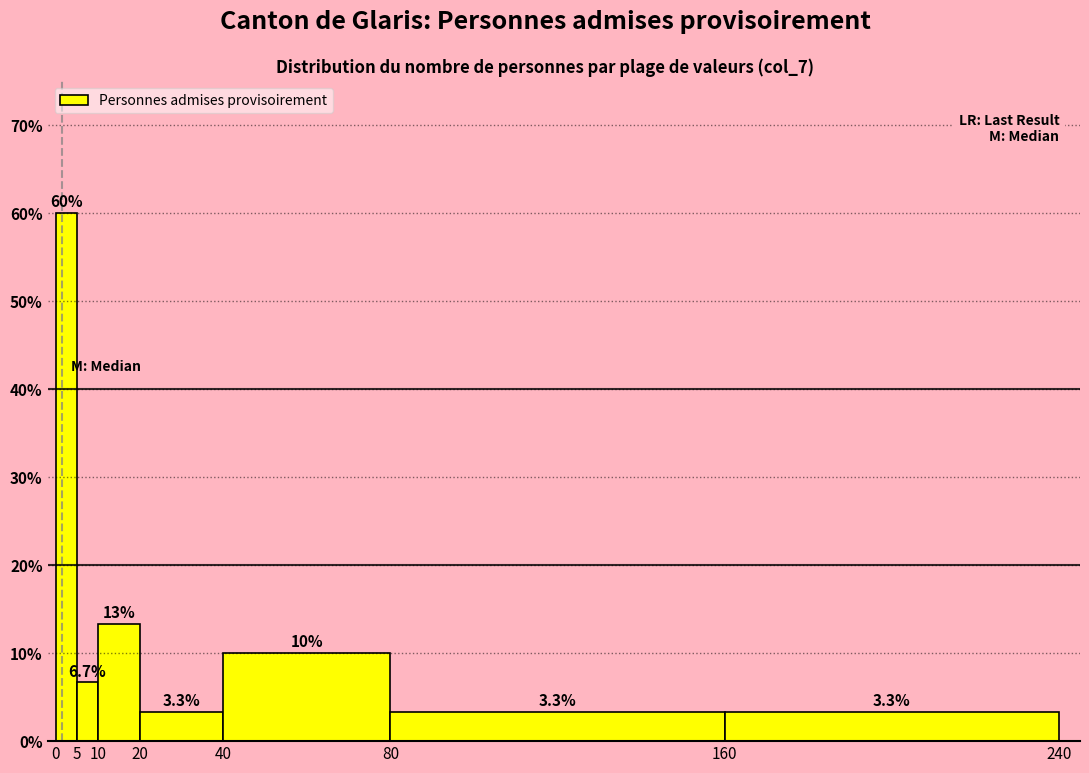

Which range on the x-axis has the tallest bar?

0 to 5